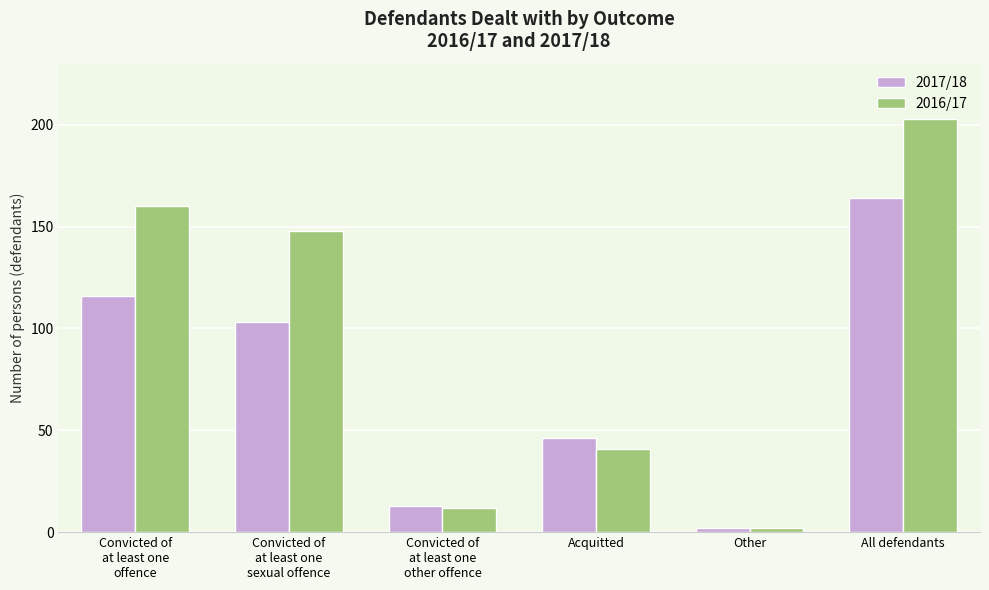

List the series in order of their overall mean, lowest first.

2017/18, 2016/17